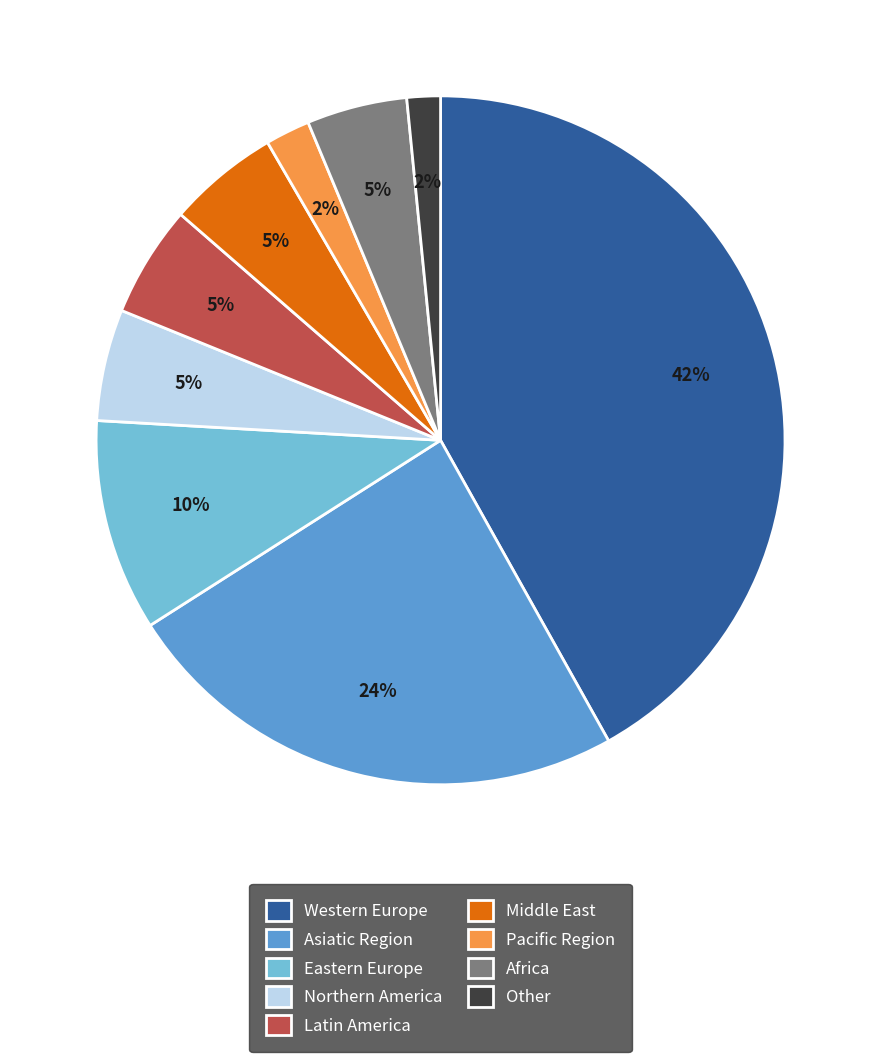

How many segments does this pie chart have?

9